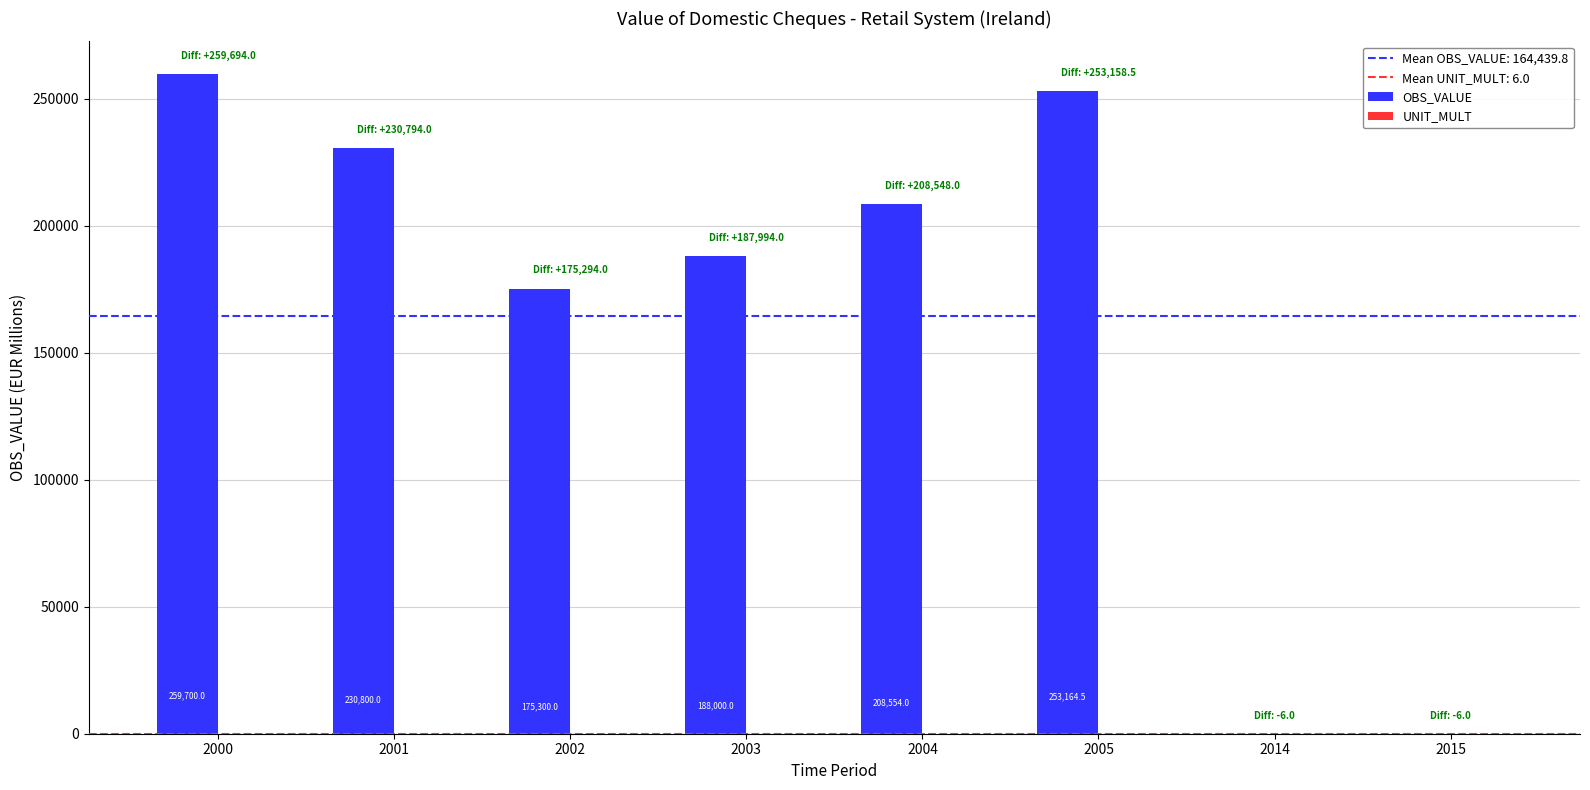

True or false: OBS_VALUE has a value of 253164.5 at 2005.

True